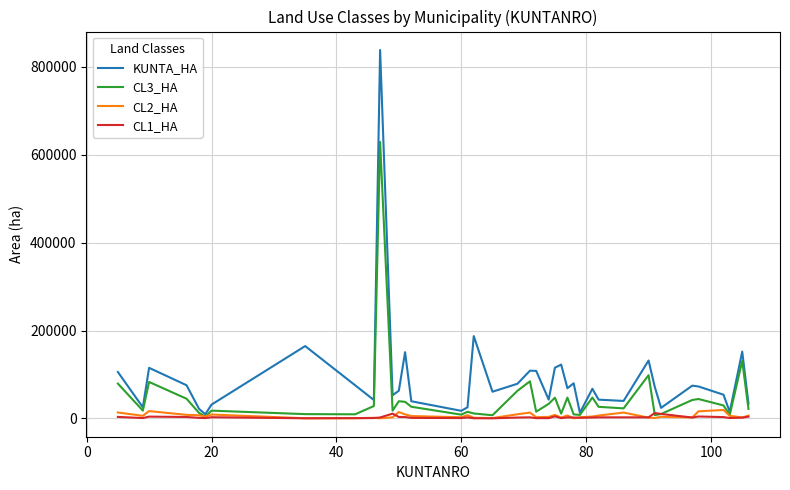

Which series has the largest total across all categories?

KUNTA_HA